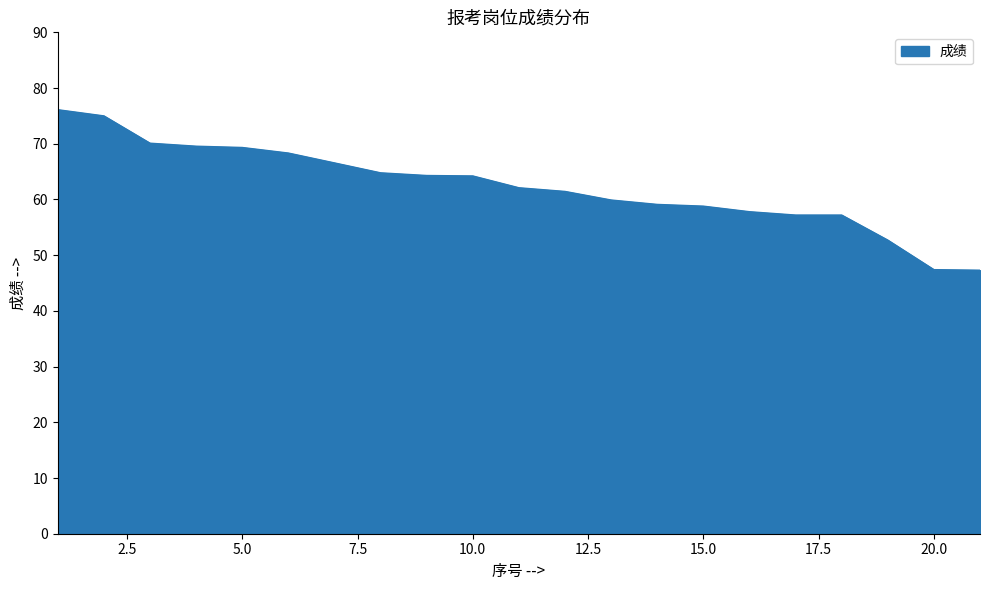

What is the sum of all values?

1309.2